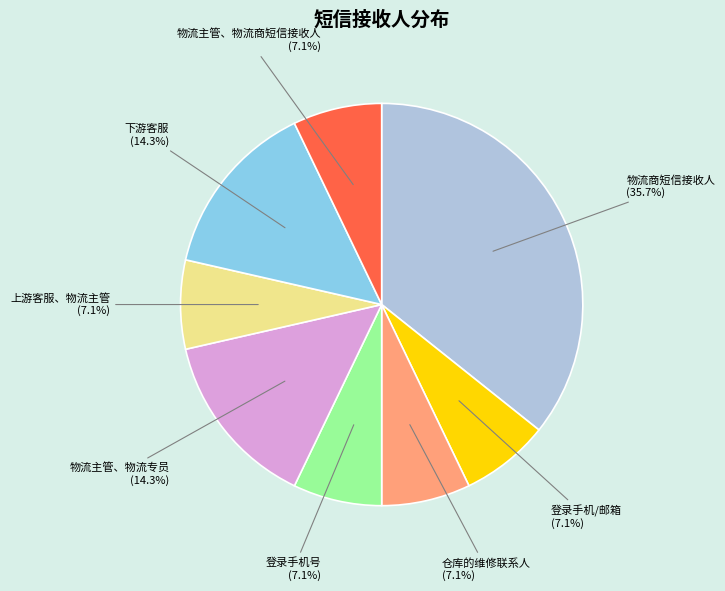

What percentage is the 上游客服、物流主管 slice, to the nearest percent?

7%